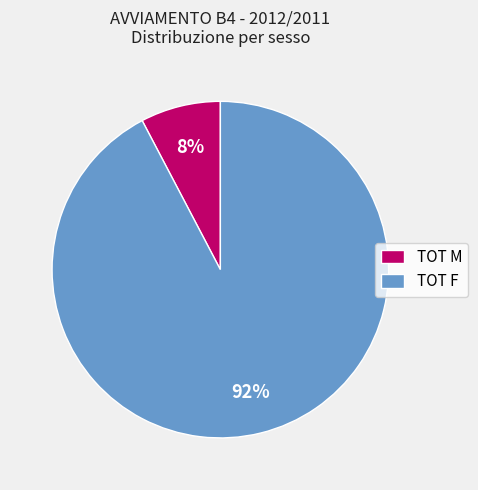

Does any single category account for the majority?

Yes